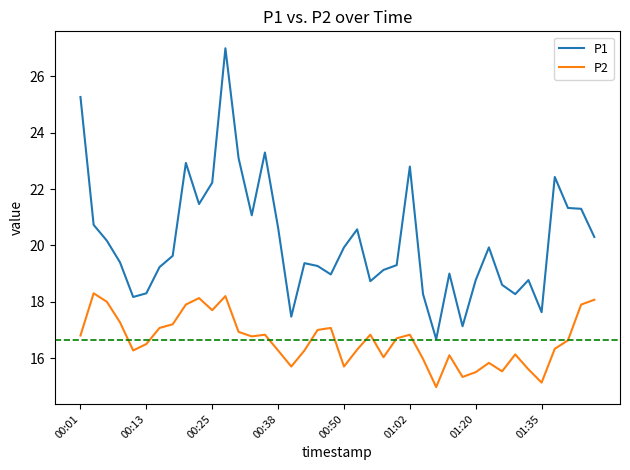

What is the difference between the maximum and minimum values in the P1 series?

10.3